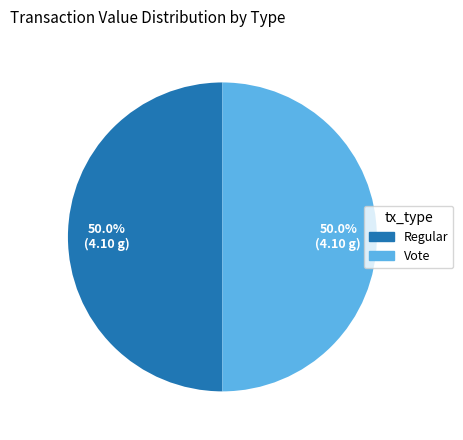

What portion of the pie excludes Regular?

50.0%